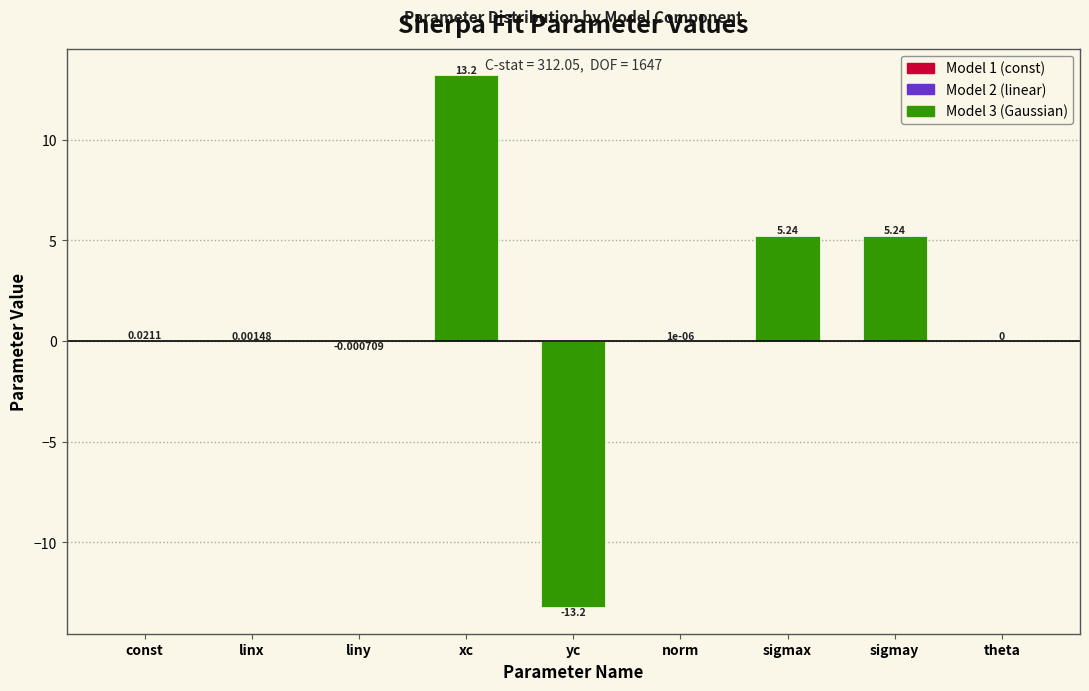

Which category has the highest value across all series?

xc